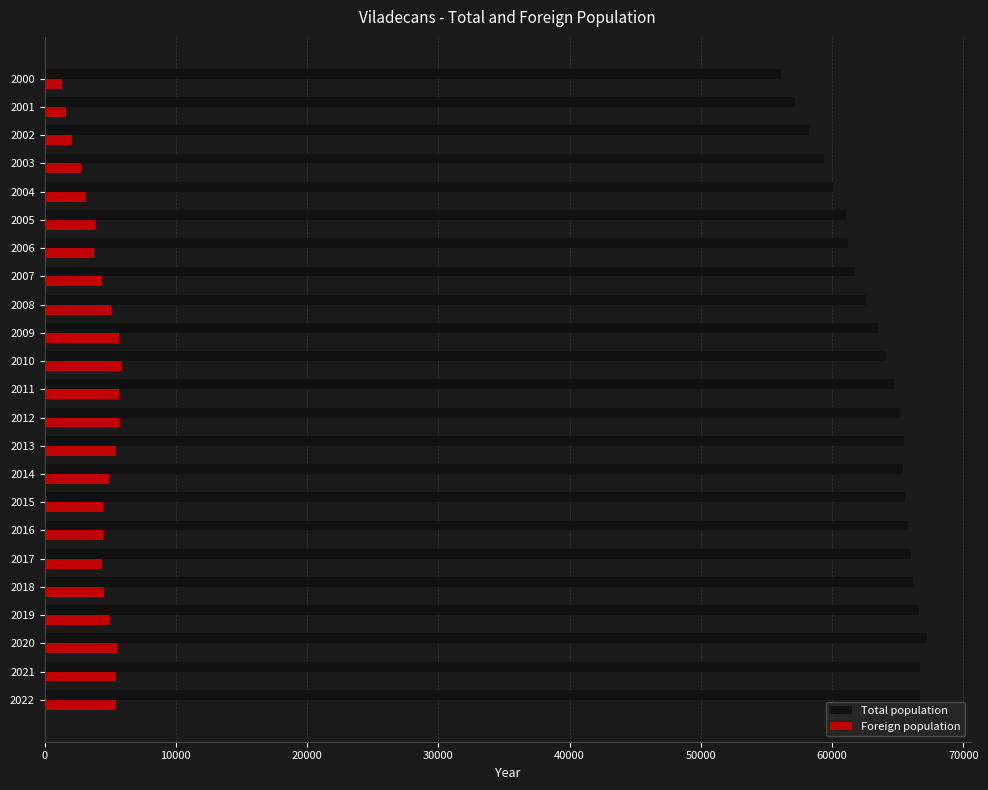

What is the maximum value shown in the chart?

67197